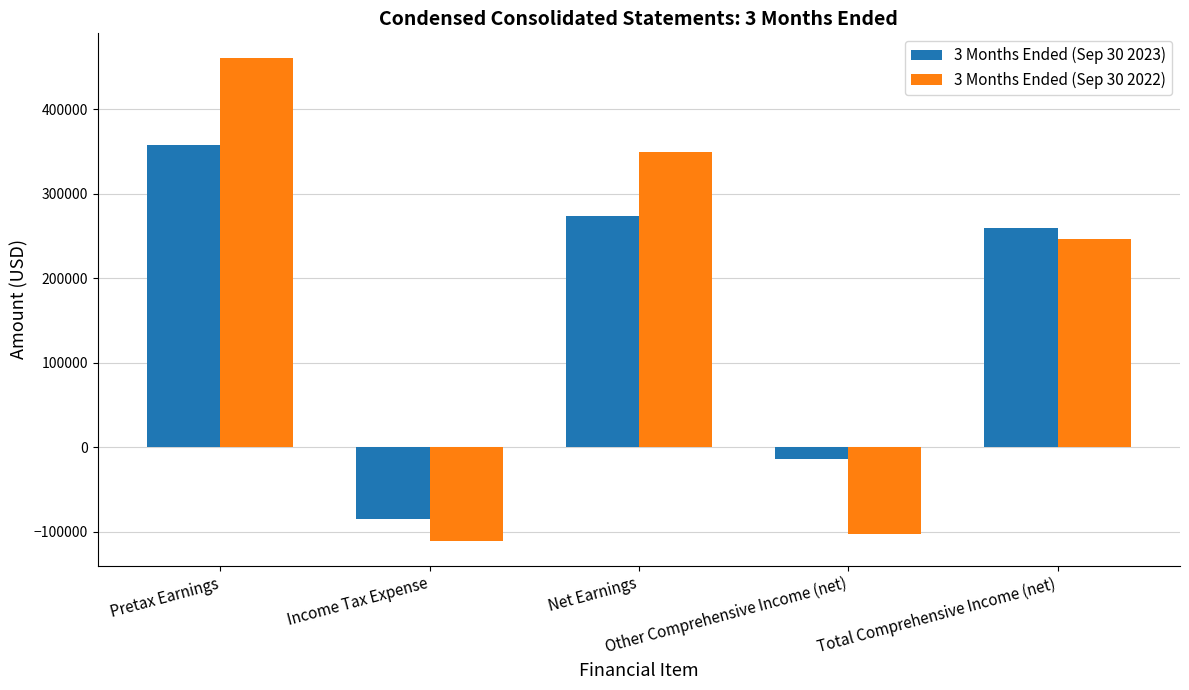

Which series has the largest range (max minus min)?

3 Months Ended (Sep 30 2022)